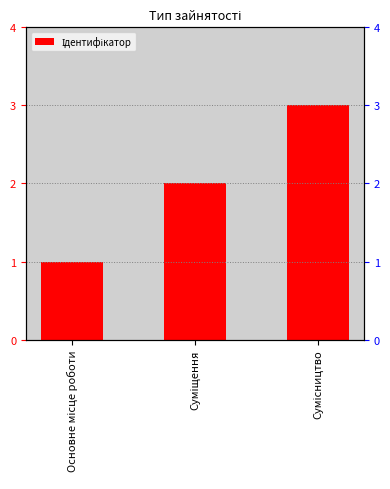

Rank the categories by value from lowest to highest.

Основне місце роботи, Суміщення, Сумісництво